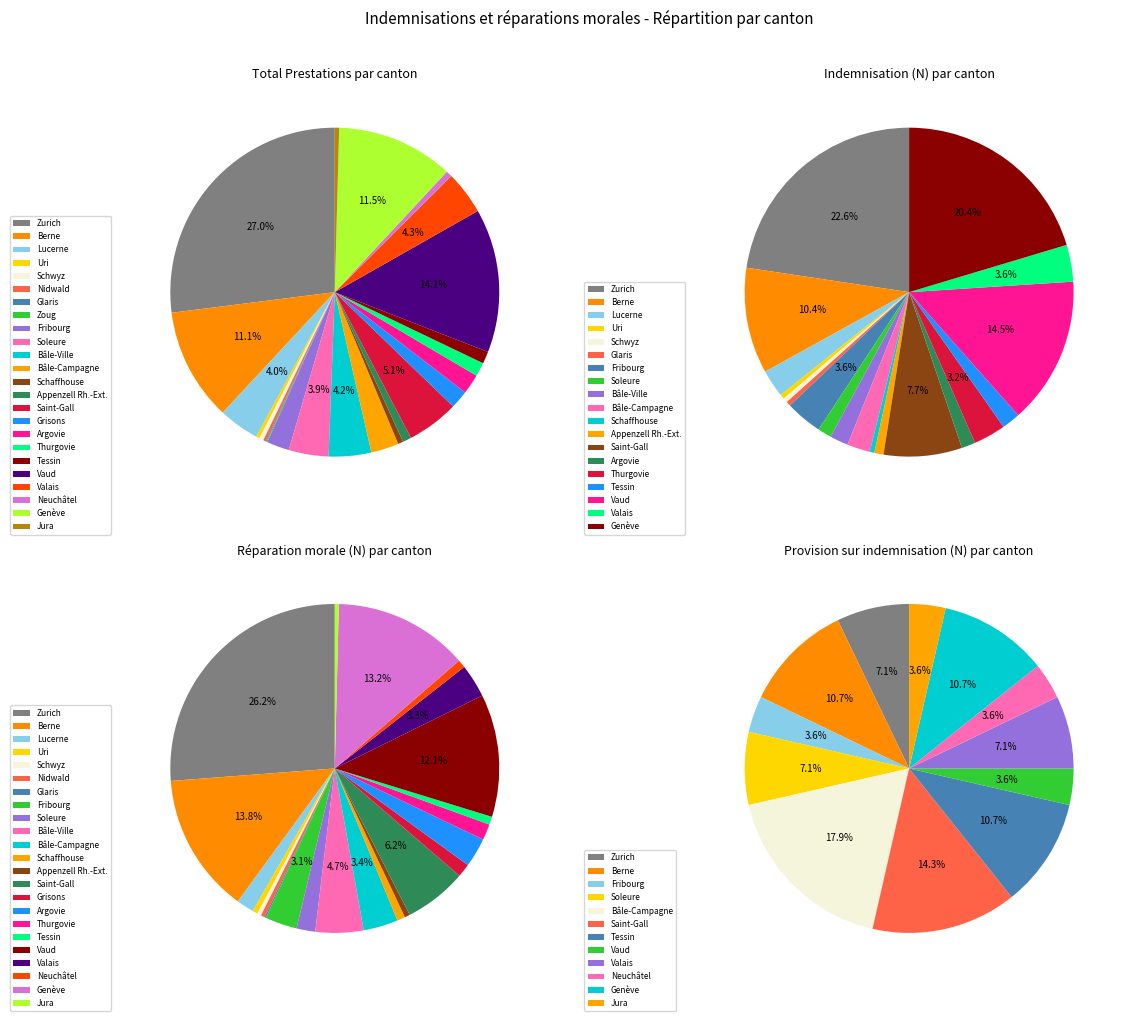

Does any single category account for the majority?

No